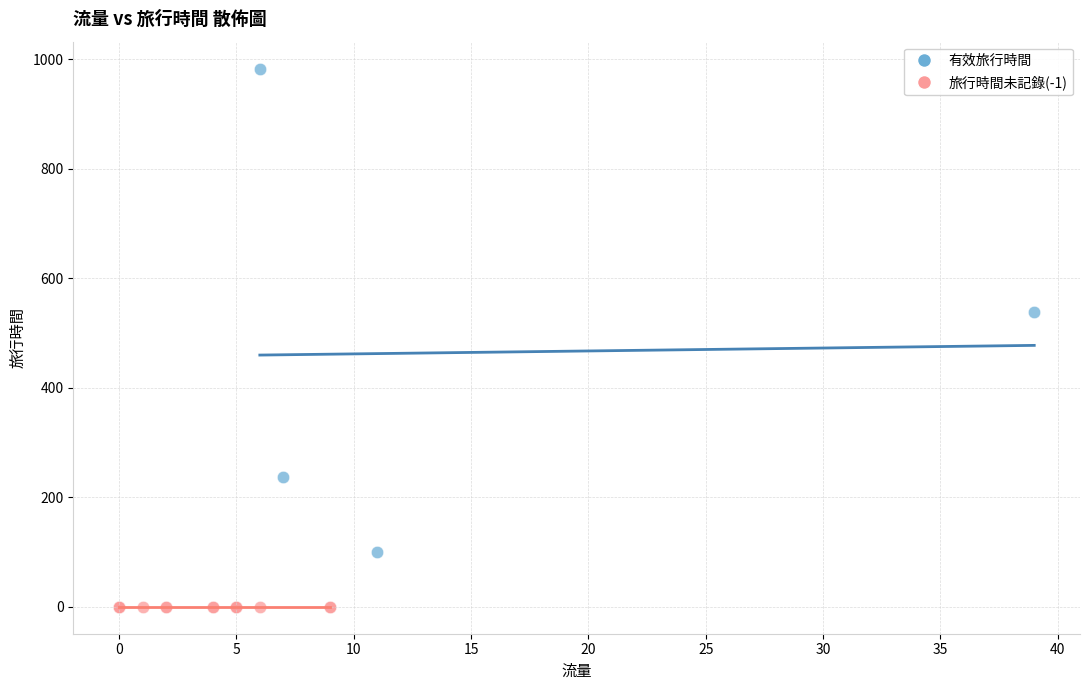

What are all the series names shown in the legend?

有效旅行時間, 旅行時間未記錄(-1)